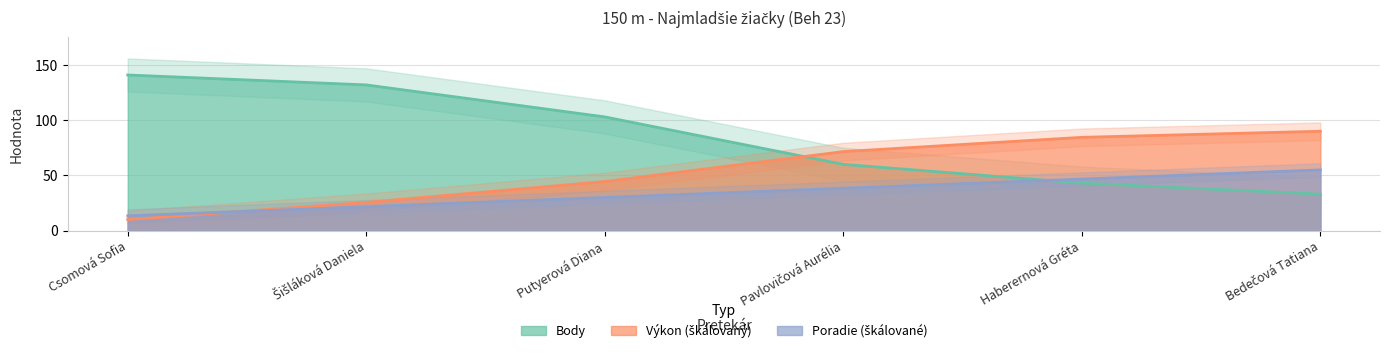

Which series has the widest spread of values?

Body